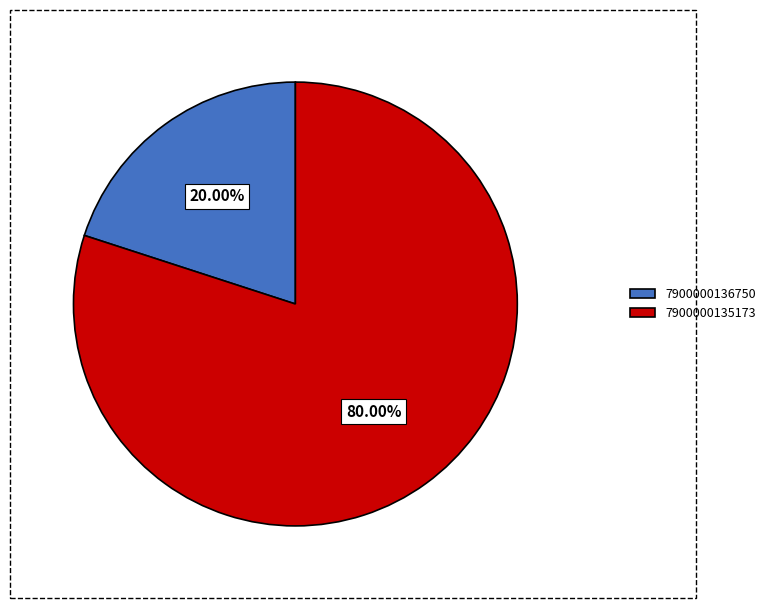

Count the number of slices in the pie.

2